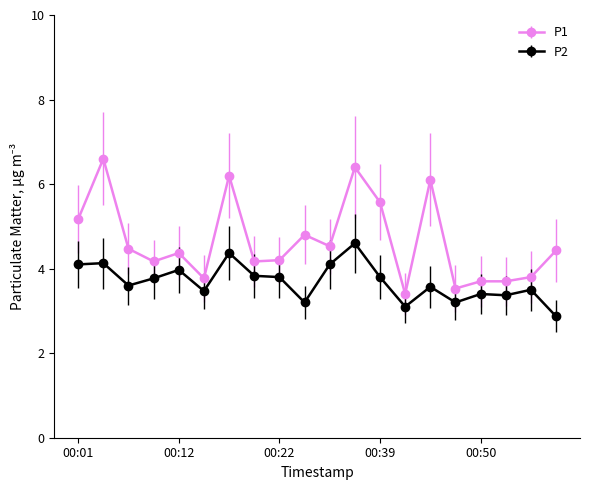

Does the chart display data point markers on the line(s)?

Yes